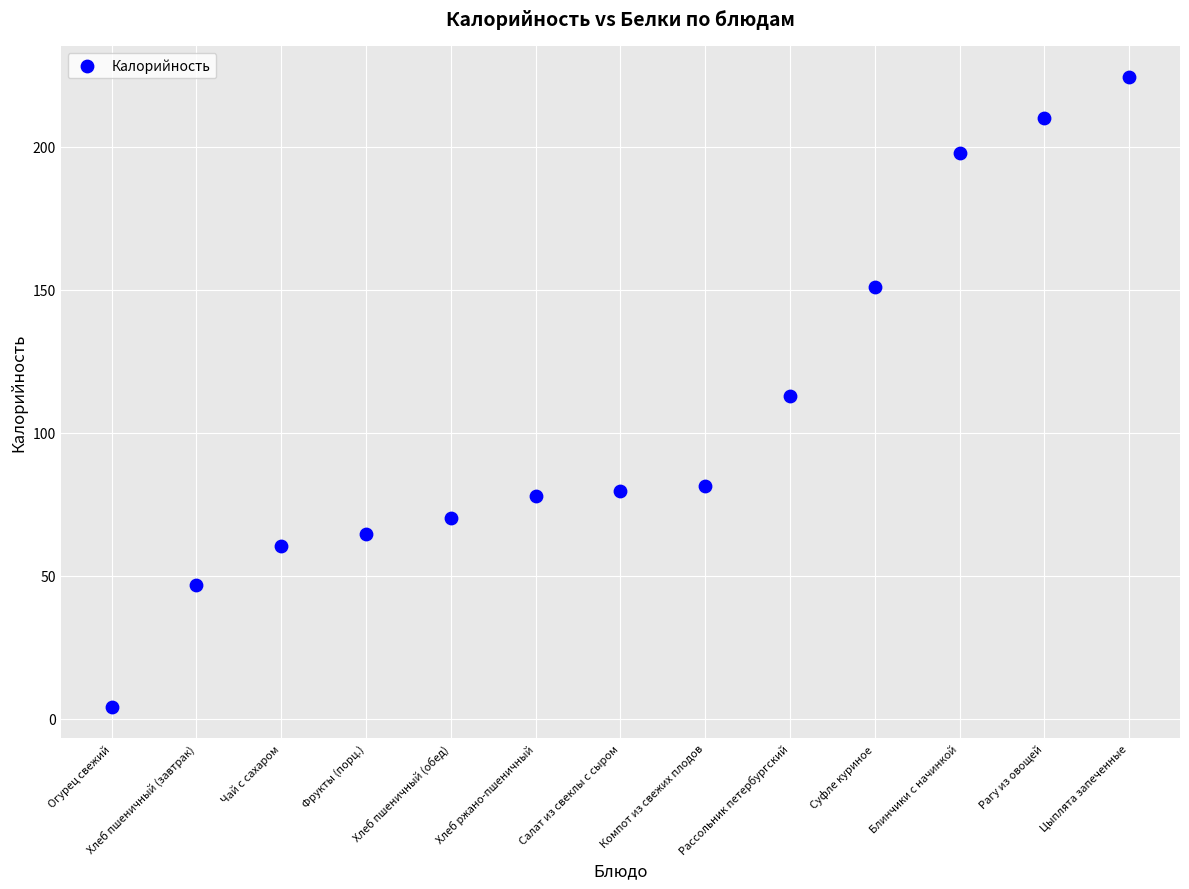

What is the range of Y values (max minus min)?

220.1